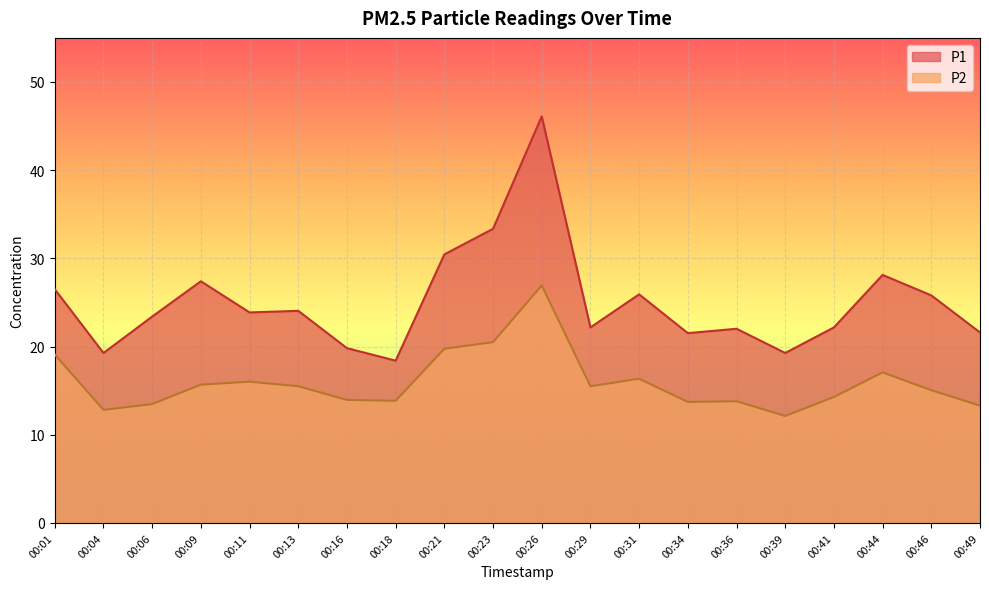

Is it true that P1 equals 39.5 at 00:46?

False